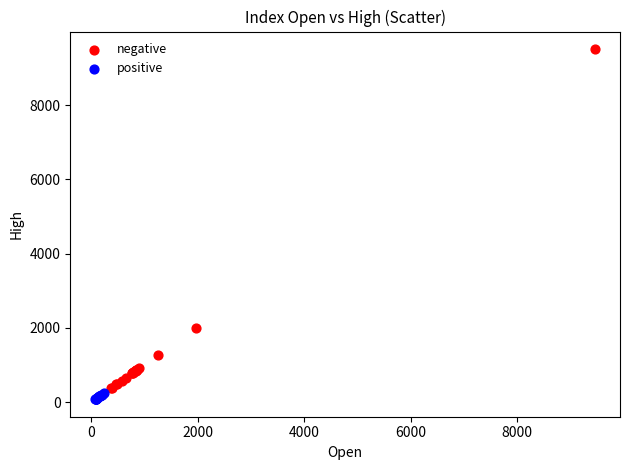

Which series has the largest Y range (max minus min)?

negative